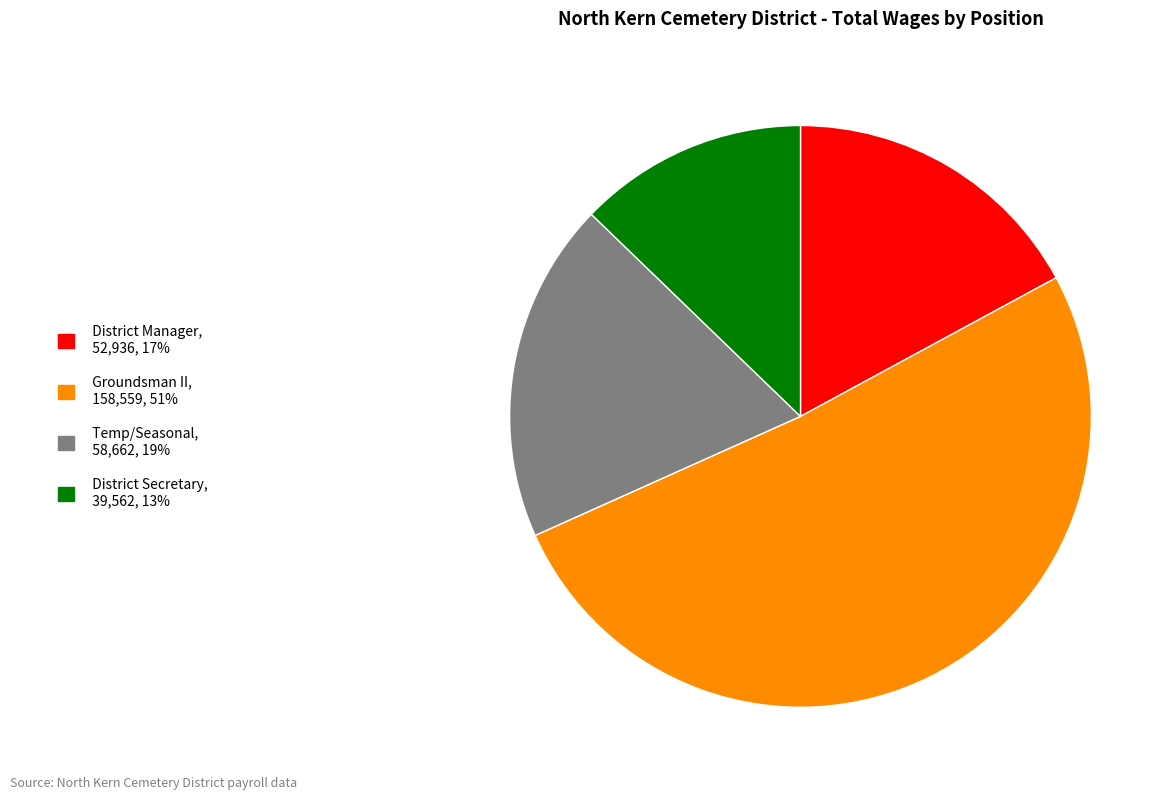

Is there a majority slice in this chart?

Yes